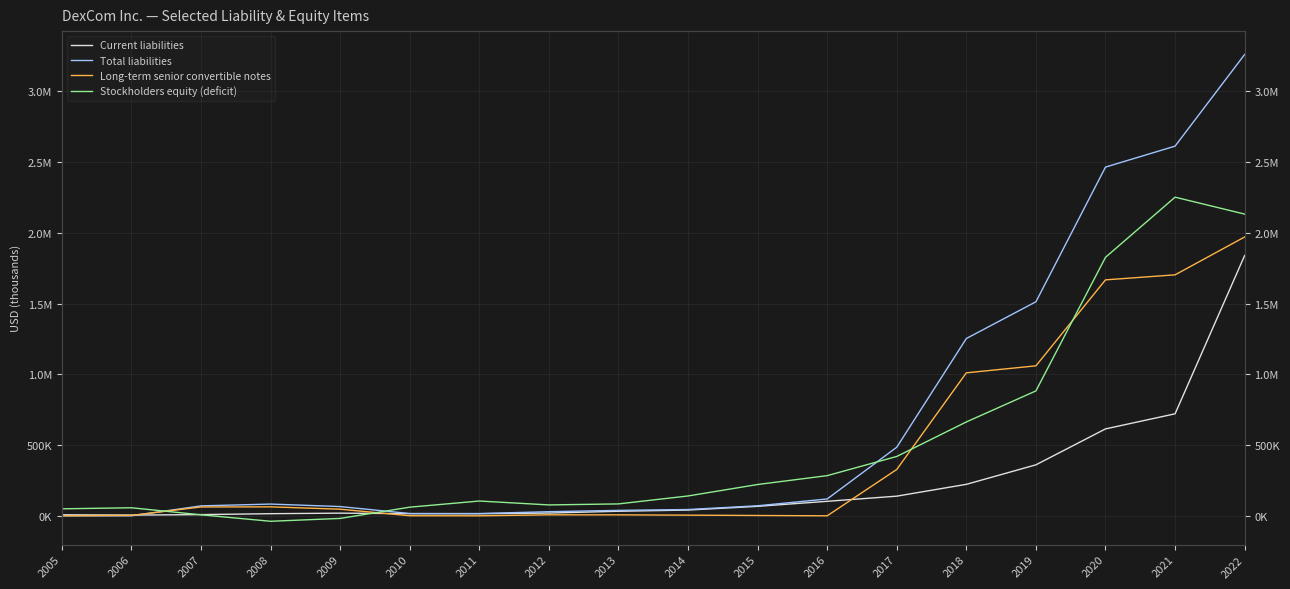

In Total liabilities, how many points are higher than both neighbors (excluding endpoints)?

1